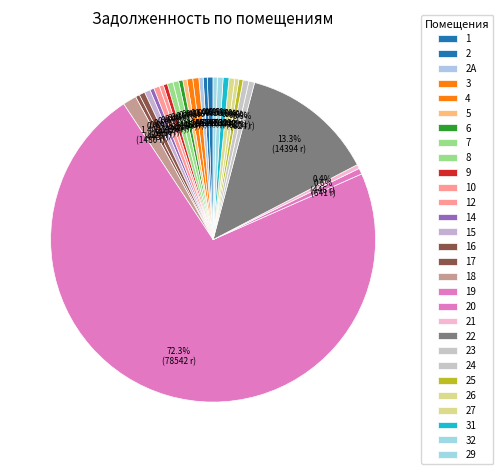

Approximately how many times larger is the value at 23 compared to 2?

1.4